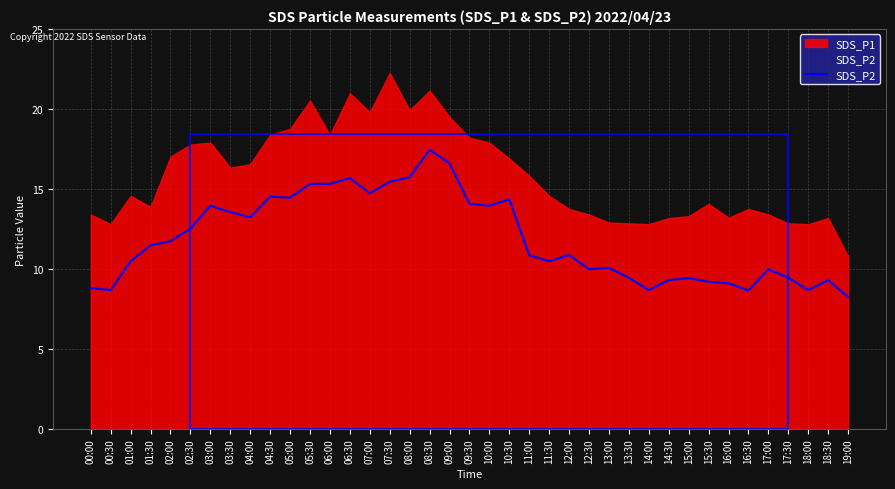

What is the sum of all values?

463.8